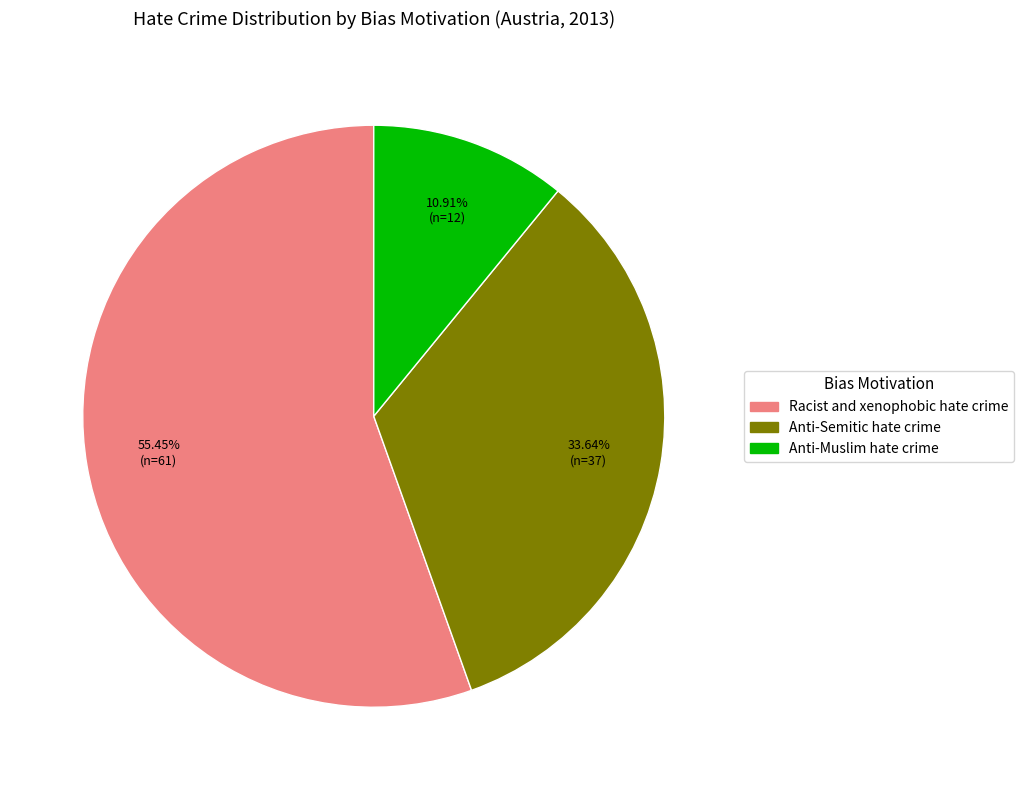

To the nearest percent, what is the difference between the largest and smallest slice percentages?

45%